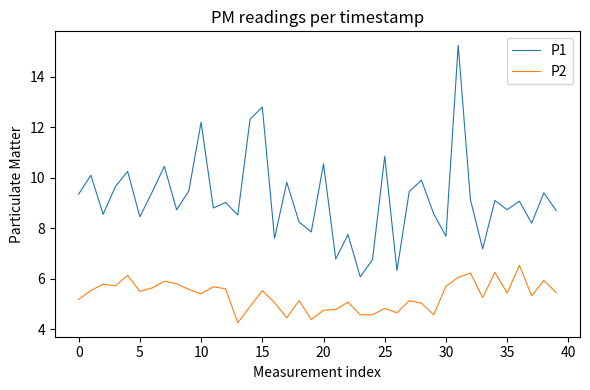

What is the sum of all P1 values?

367.1